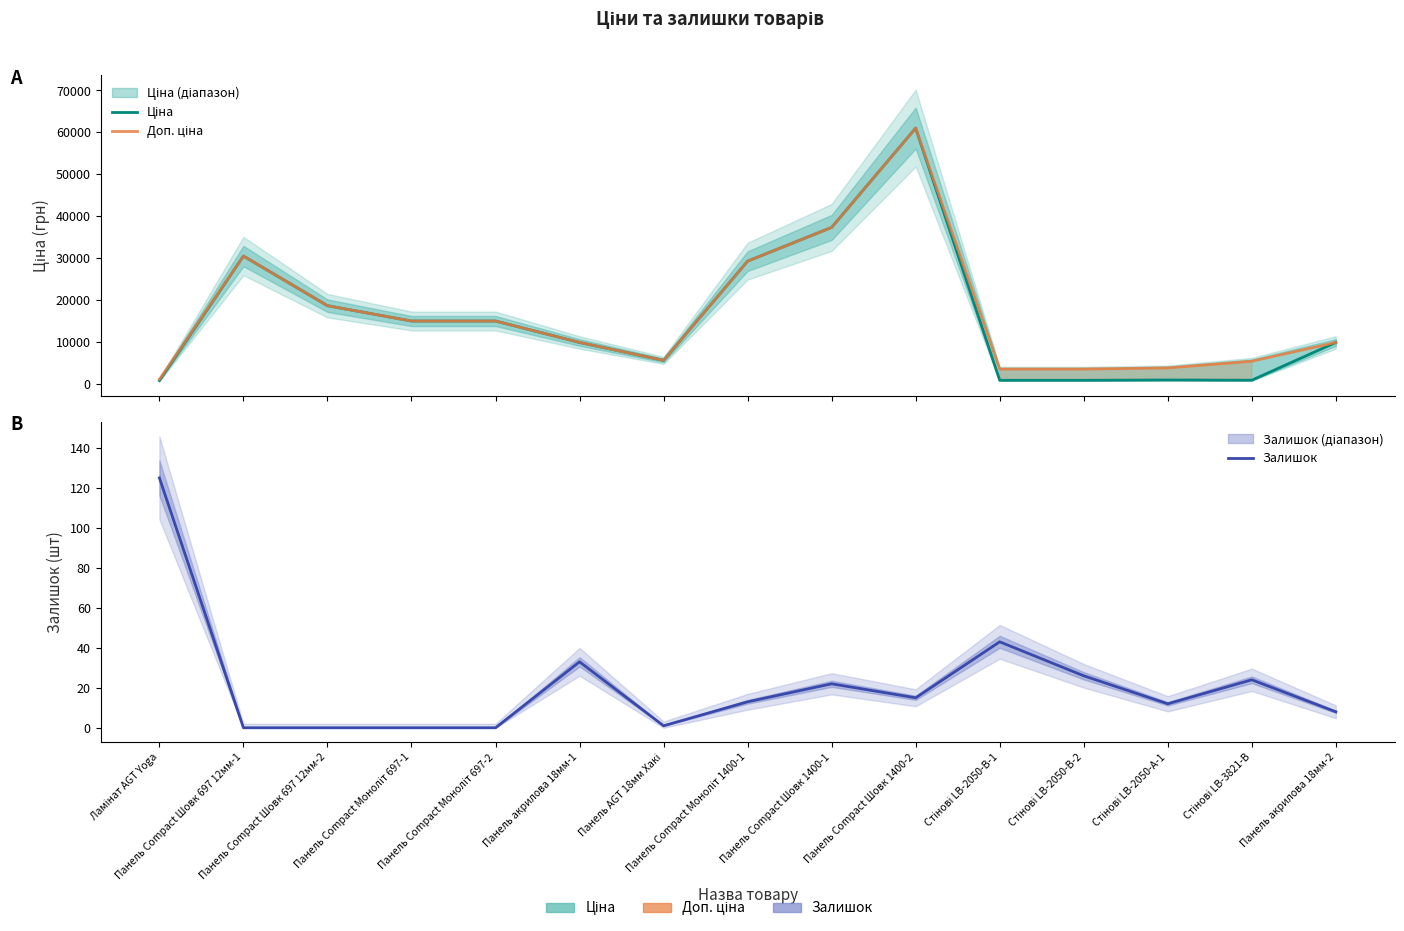

Which series has the largest range (max minus min)?

Ціна